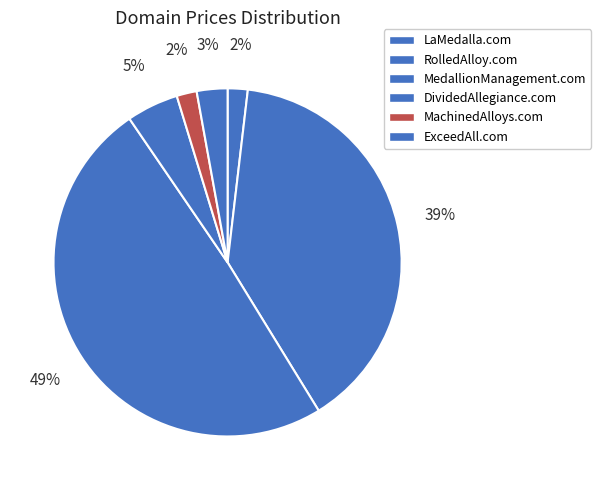

What percentage is the MedallionManagement.com slice, to the nearest percent?

49%